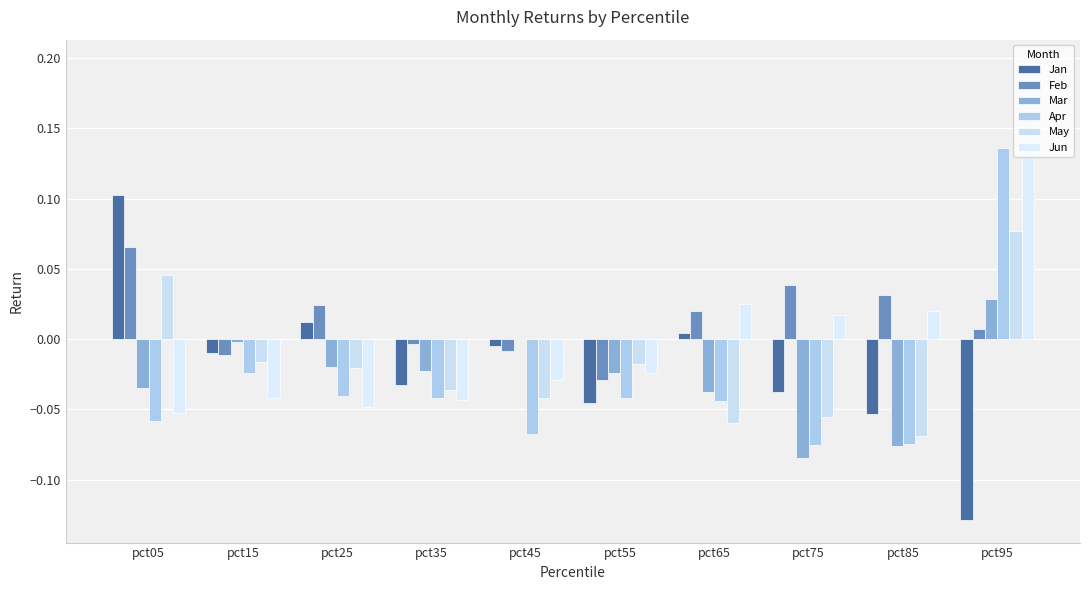

How many data points does each series have?

10